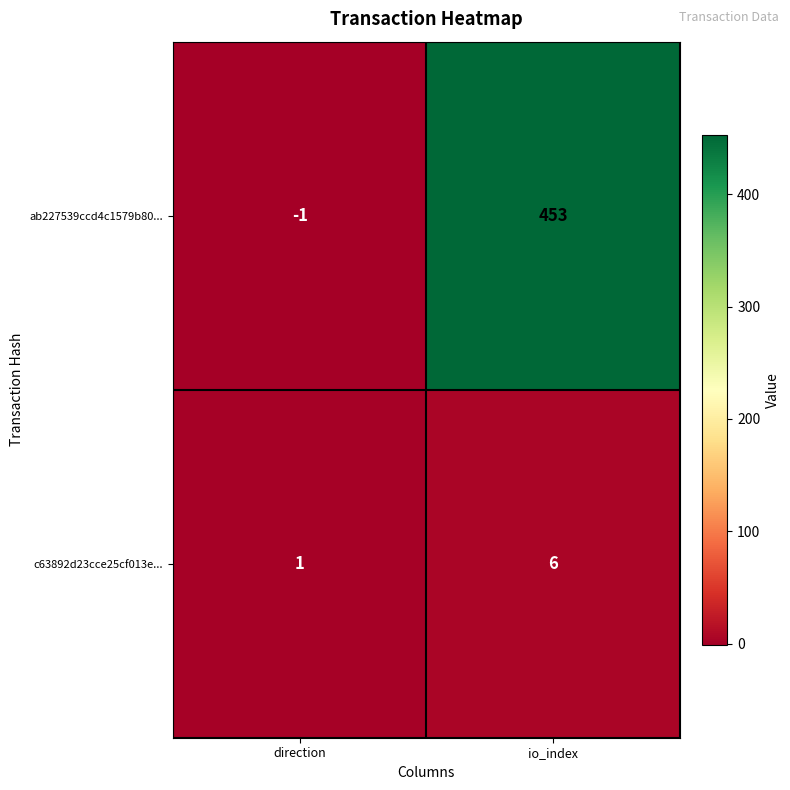

The c63892d23cce25cf013e... series shows 10 at io_index. True or false?

False